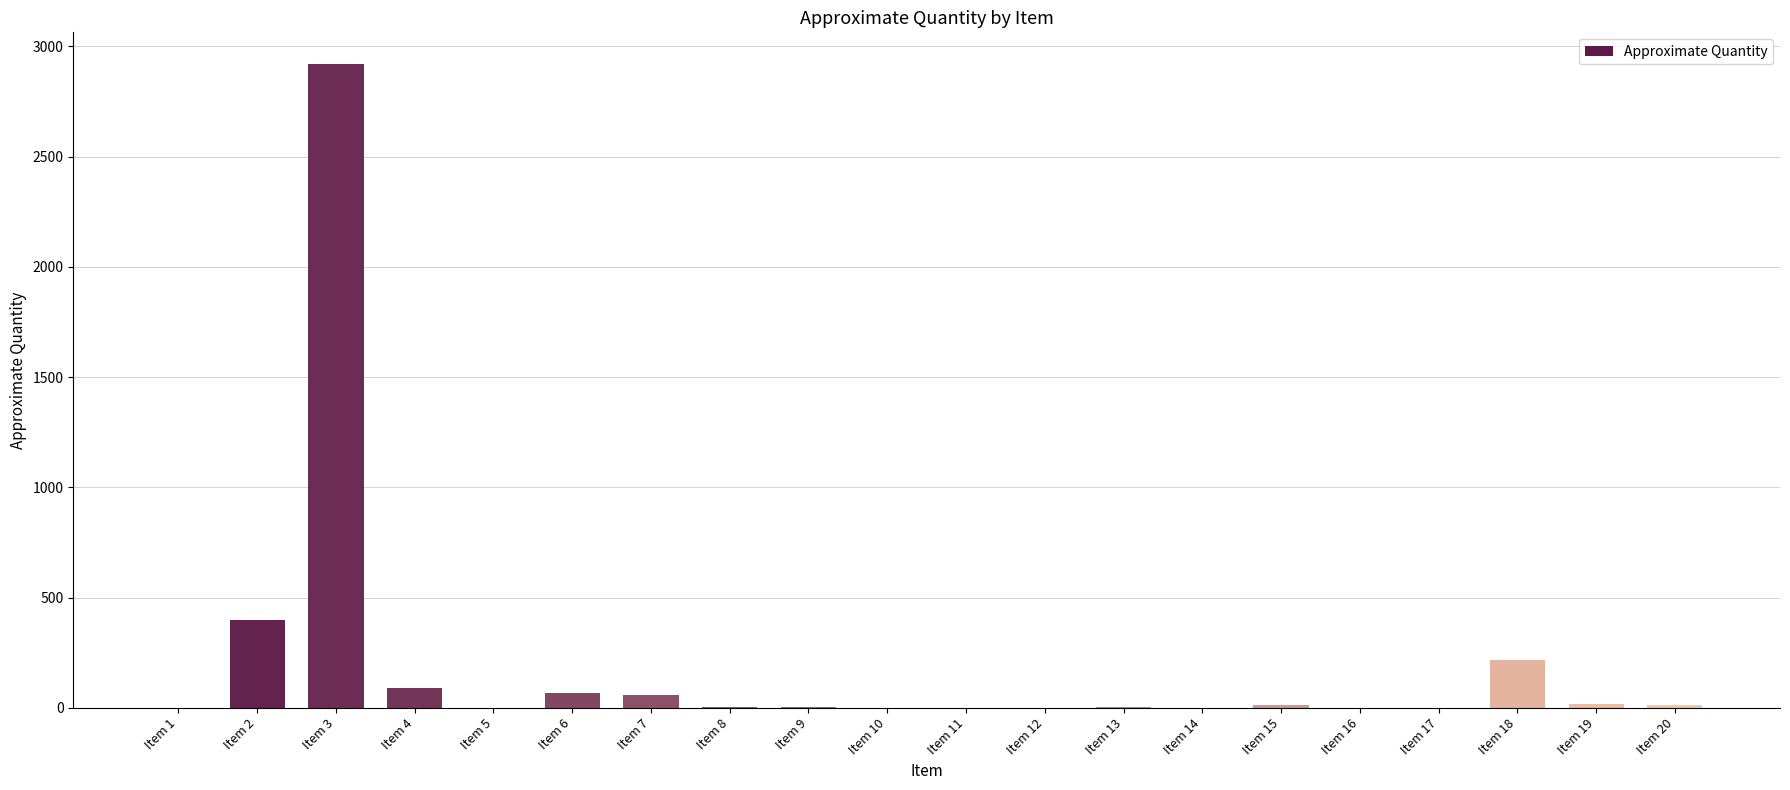

What is the sum of all values?

3803